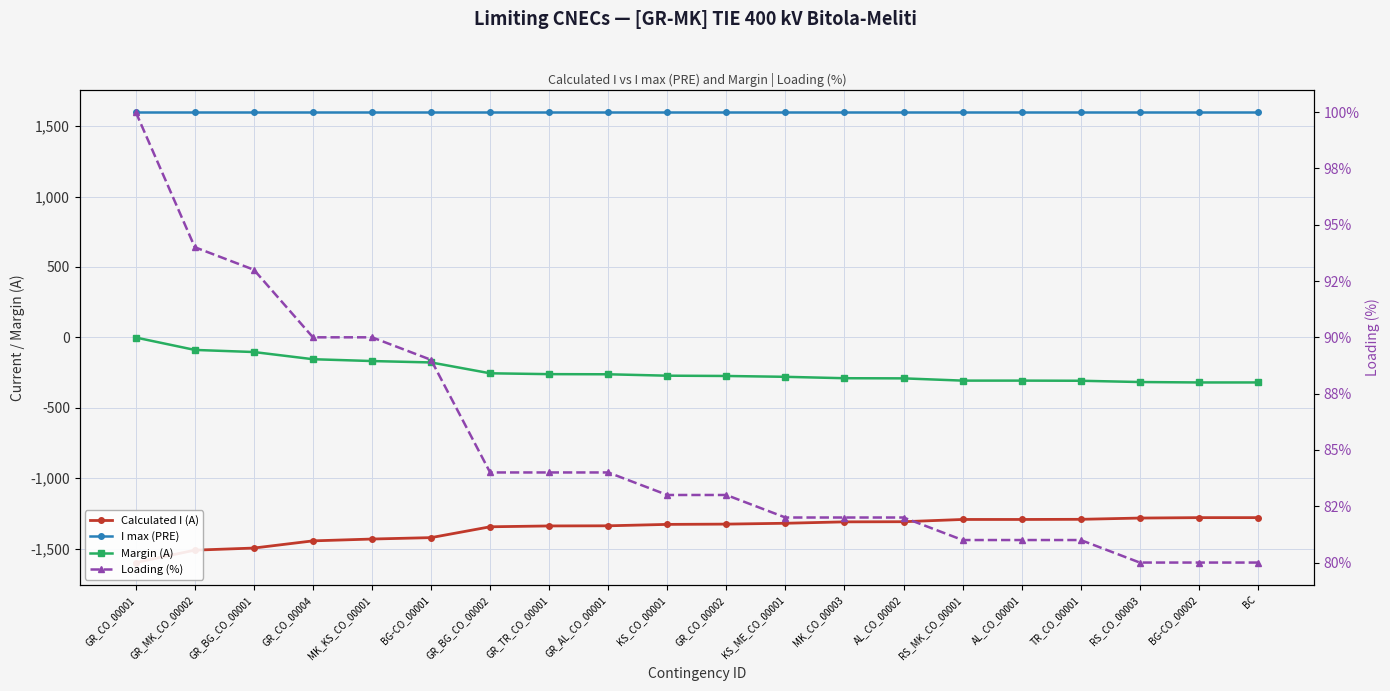

Reading left to right, extract all data points from this chart.

Calculated I (A): -1599	-1511	-1496	-1445	-1432	-1422	-1345	-1339	-1338	-1328	-1326	-1320	-1310	-1309	-1293	-1293	-1292	-1283	-1280	-1280
I max (PRE): 1600	1600	1600	1600	1600	1600	1600	1600	1600	1600	1600	1600	1600	1600	1600	1600	1600	1600	1600	1600
Margin (A): -1	-89	-104	-155	-168	-178	-255	-261	-262	-272	-274	-280	-290	-291	-307	-307	-308	-317	-320	-320
Loading (%): 100	94	93	90	90	89	84	84	84	83	83	82	82	82	81	81	81	80	80	80